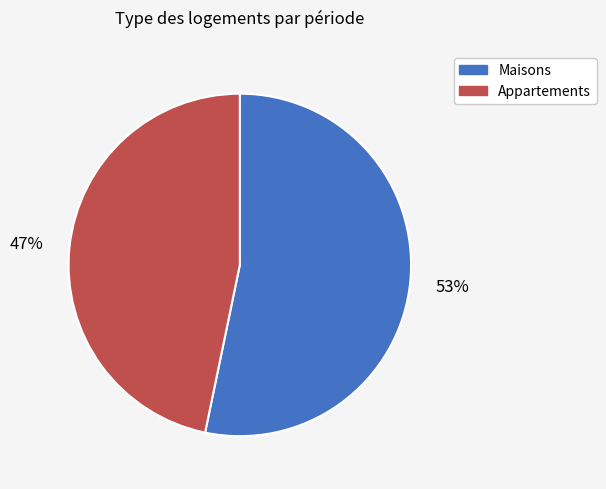

What percentage is the Appartements slice, to the nearest percent?

47%